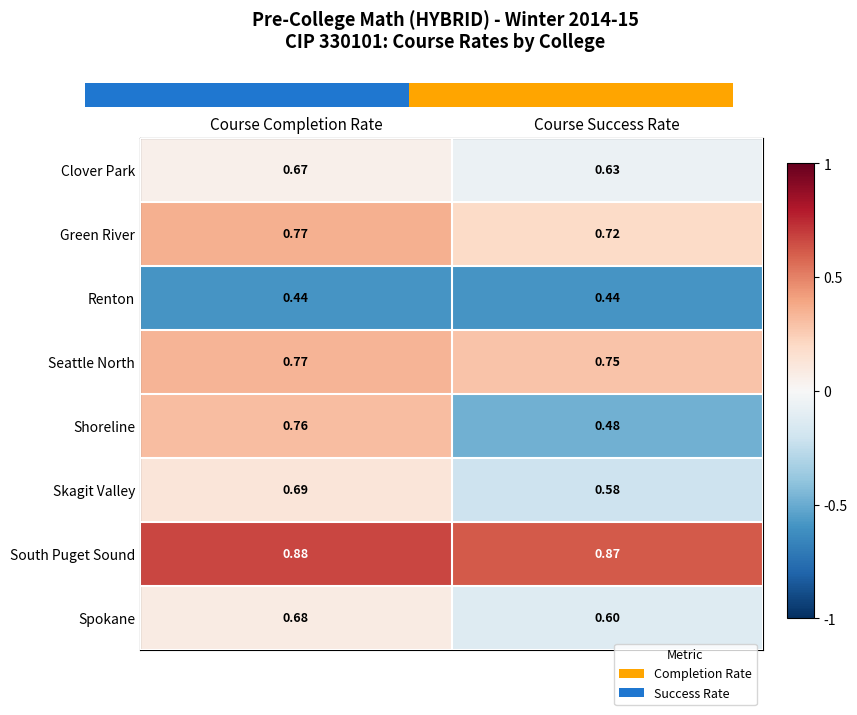

What is the total value across all series at Course Completion Rate?

5.7